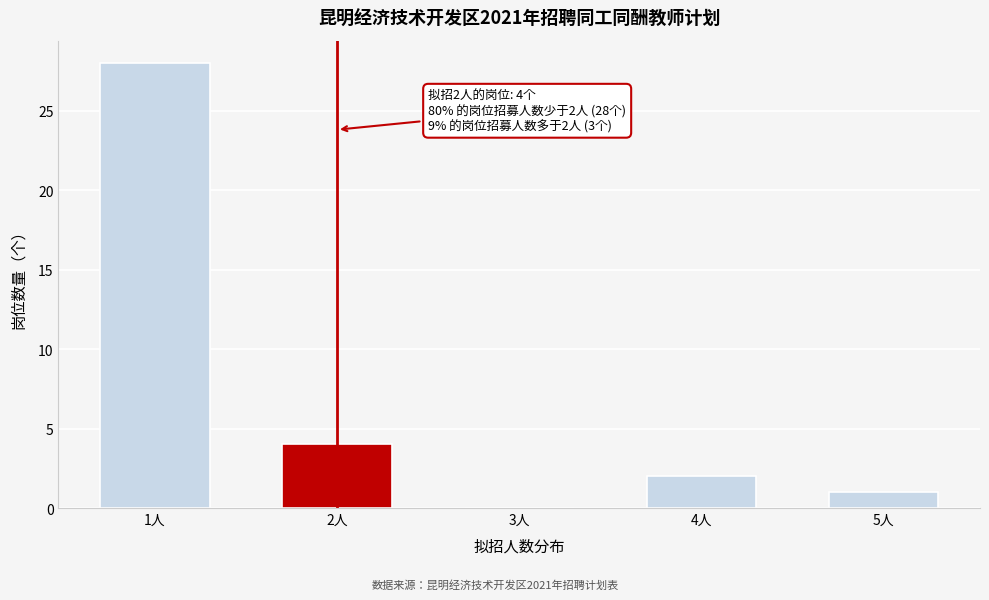

Over which range of the x-axis is the bar tallest?

0.5 to 1.5